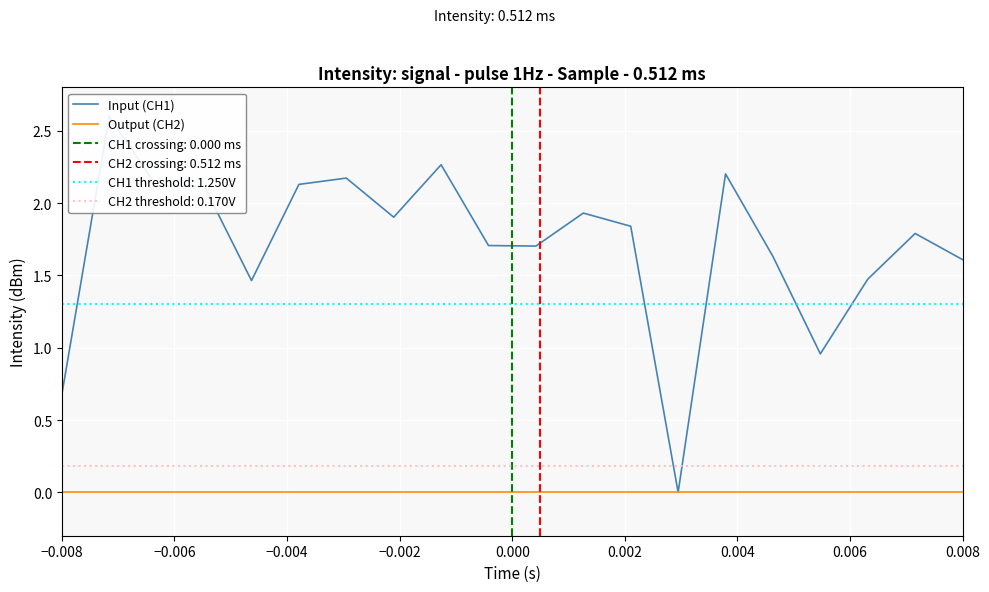

How many data points does each series have?

20